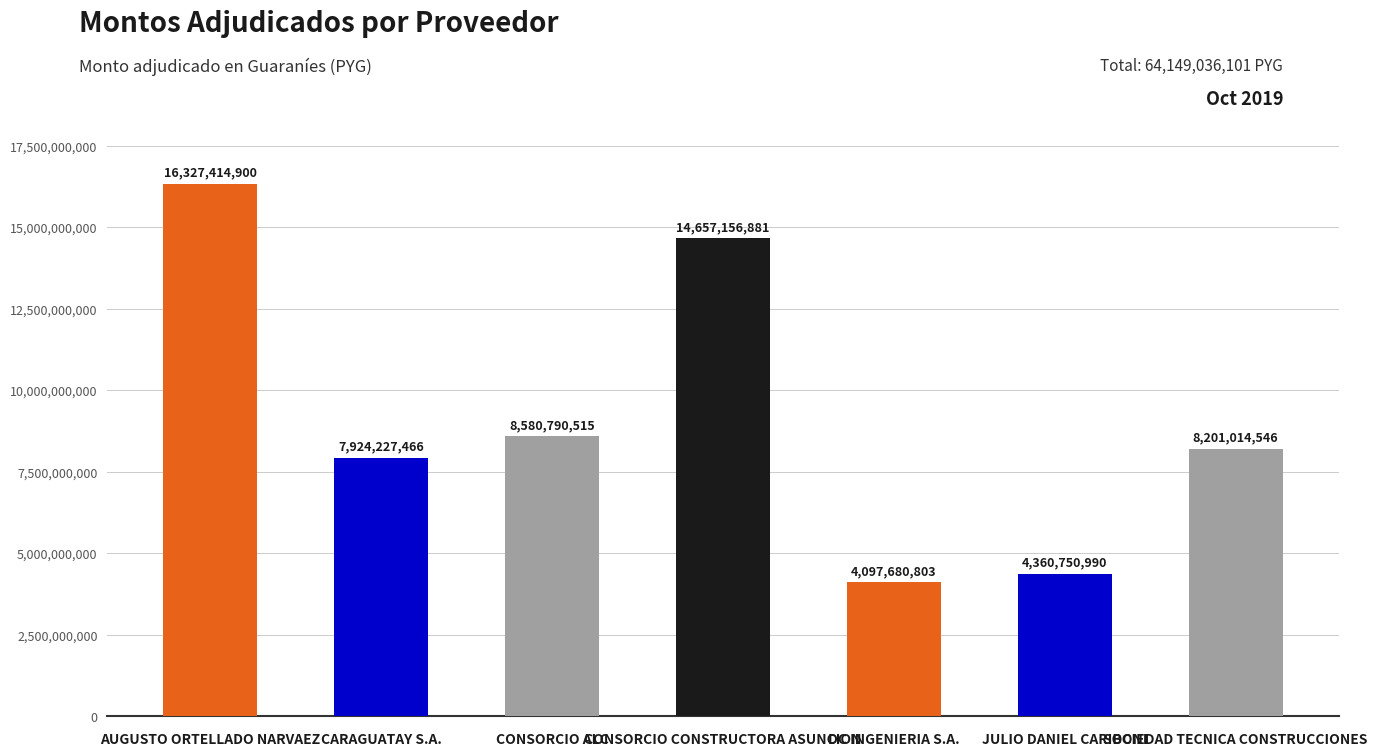

What is the greatest value displayed?

16327414900